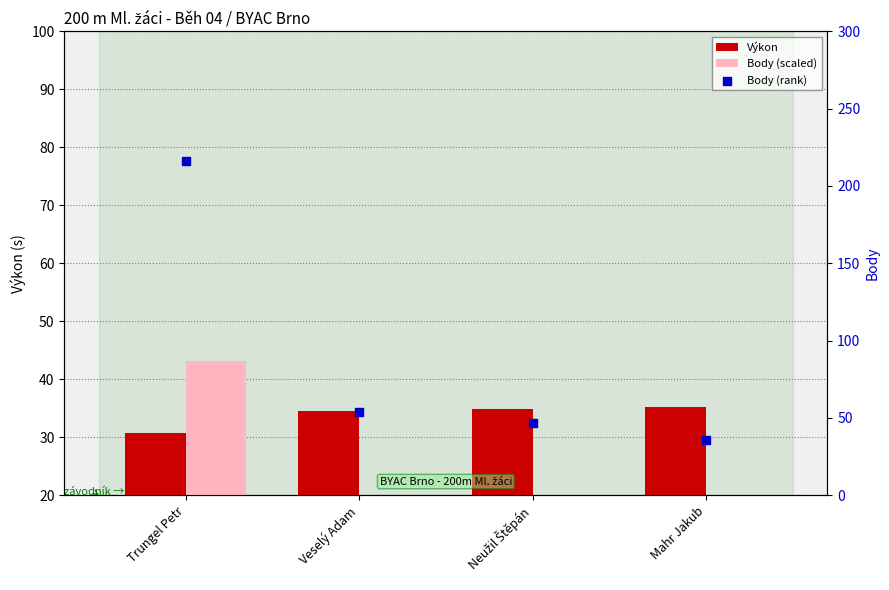

At which category is the sum across all series the highest?

Trungel Petr